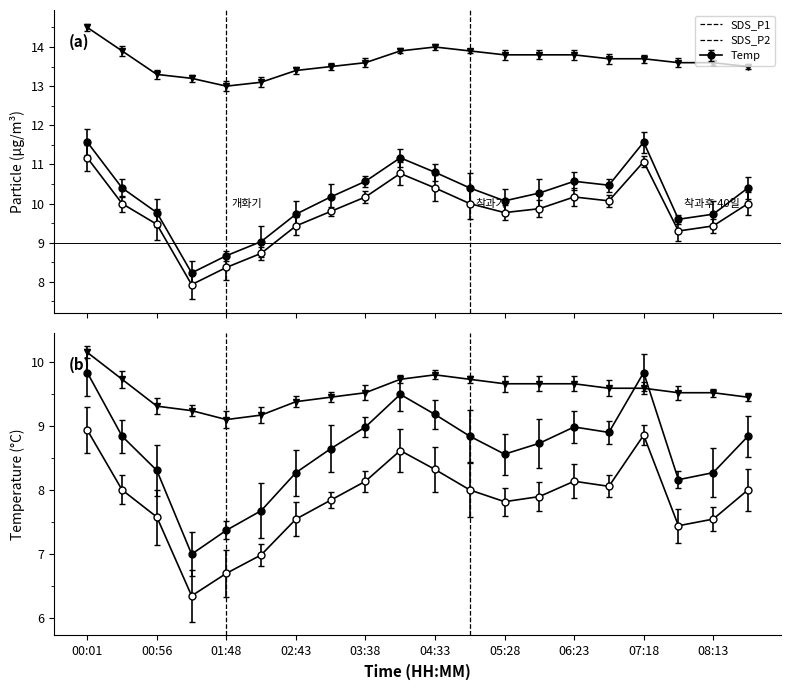

How many interior local valleys does the SDS_P1 series have?

4